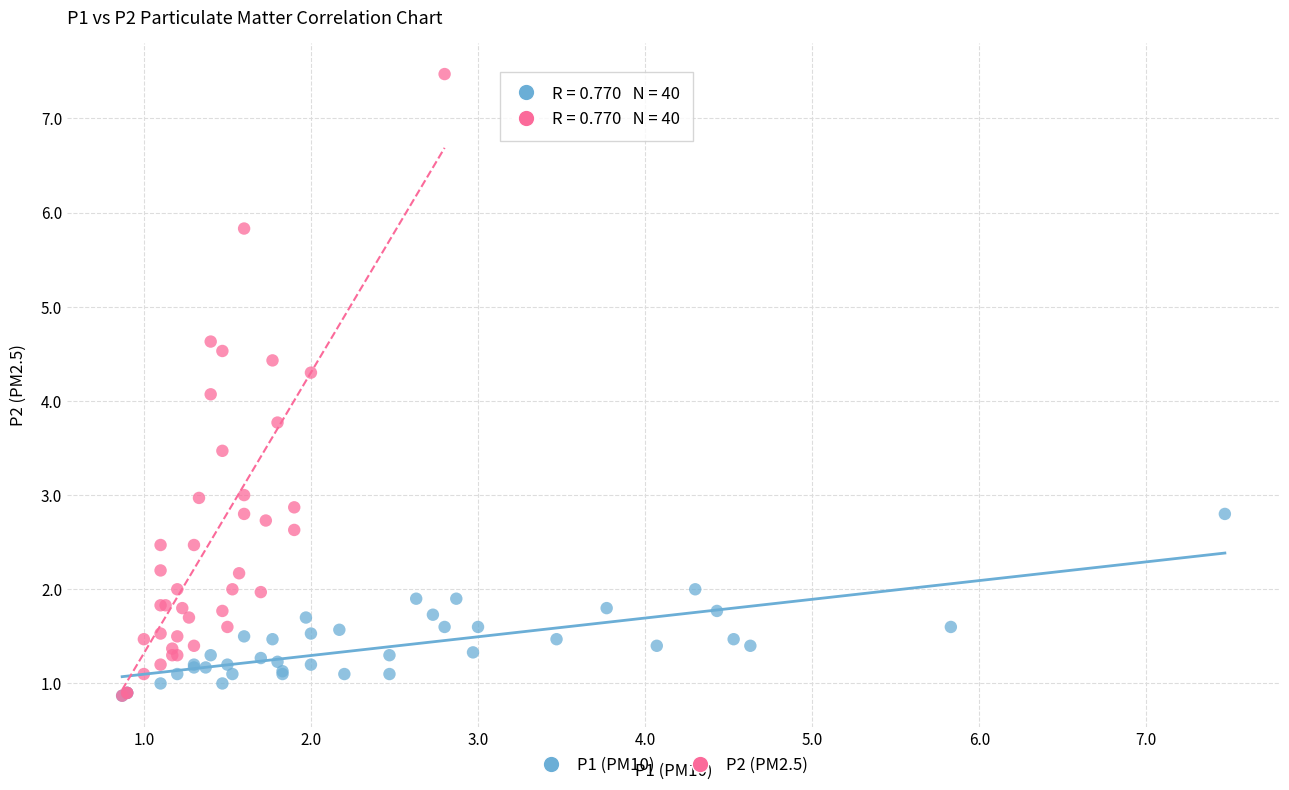

Which series has the widest spread of Y values?

P2 (PM2.5)